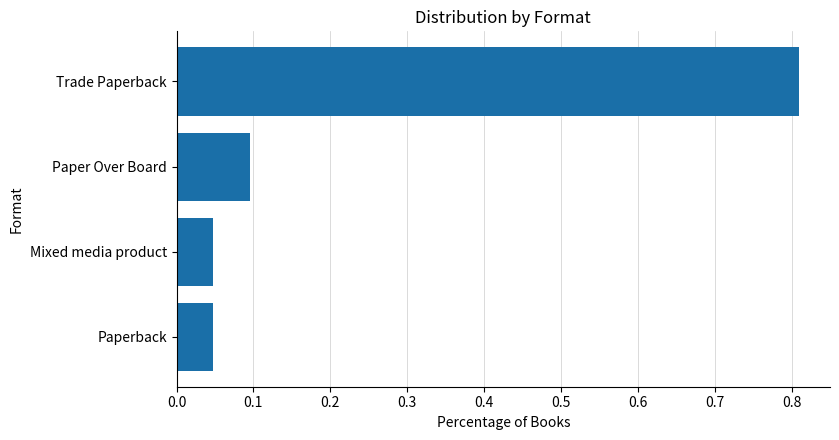

Which label corresponds to the largest value in the chart?

Trade Paperback